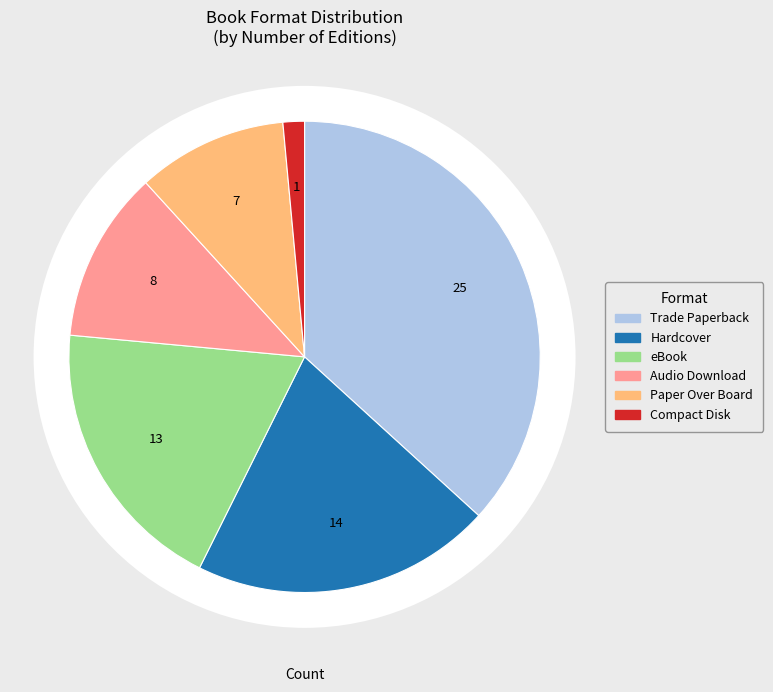

To the nearest percent, what is the average slice percentage?

17%